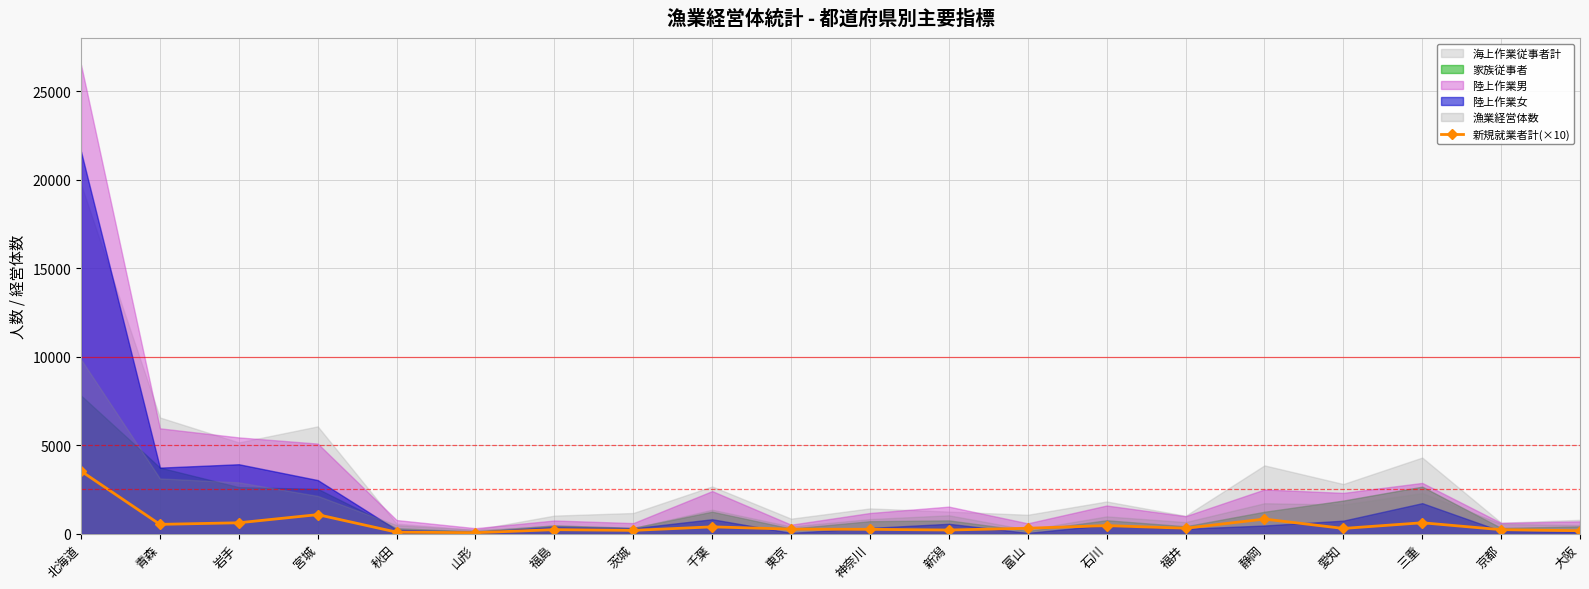

How many data points in 新規就業者計(×10) are less than 300?

10